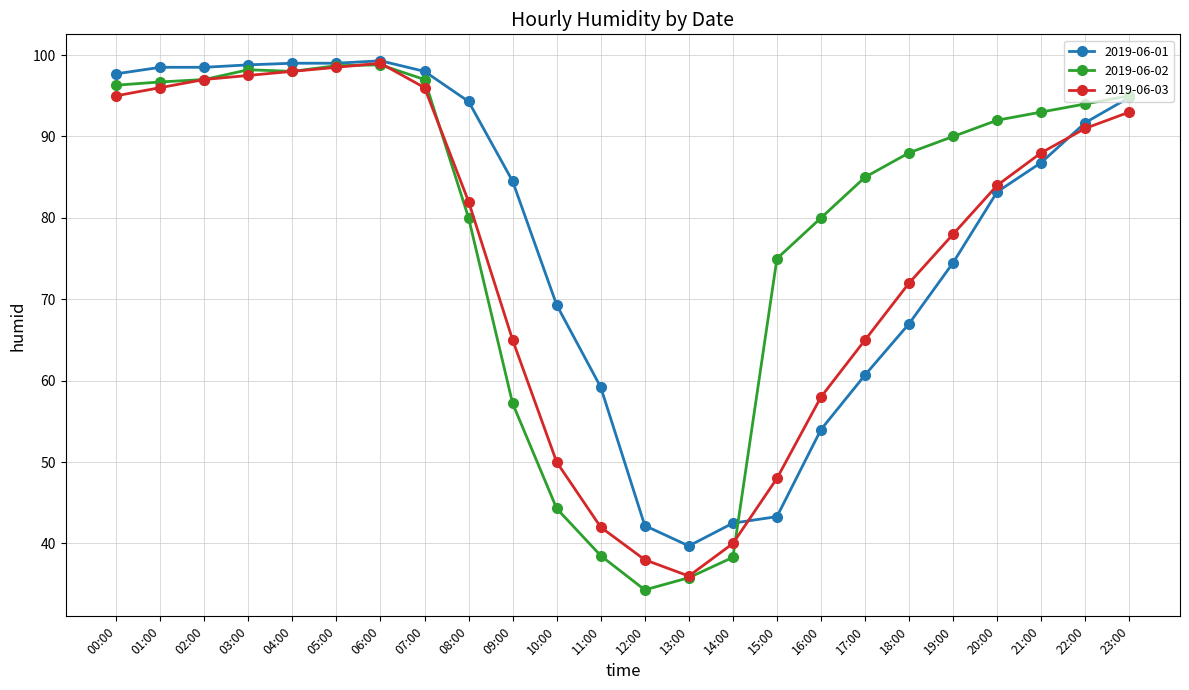

Is the value of 2019-06-02 at 11:00 greater than the value of 2019-06-03 at 04:00?

No